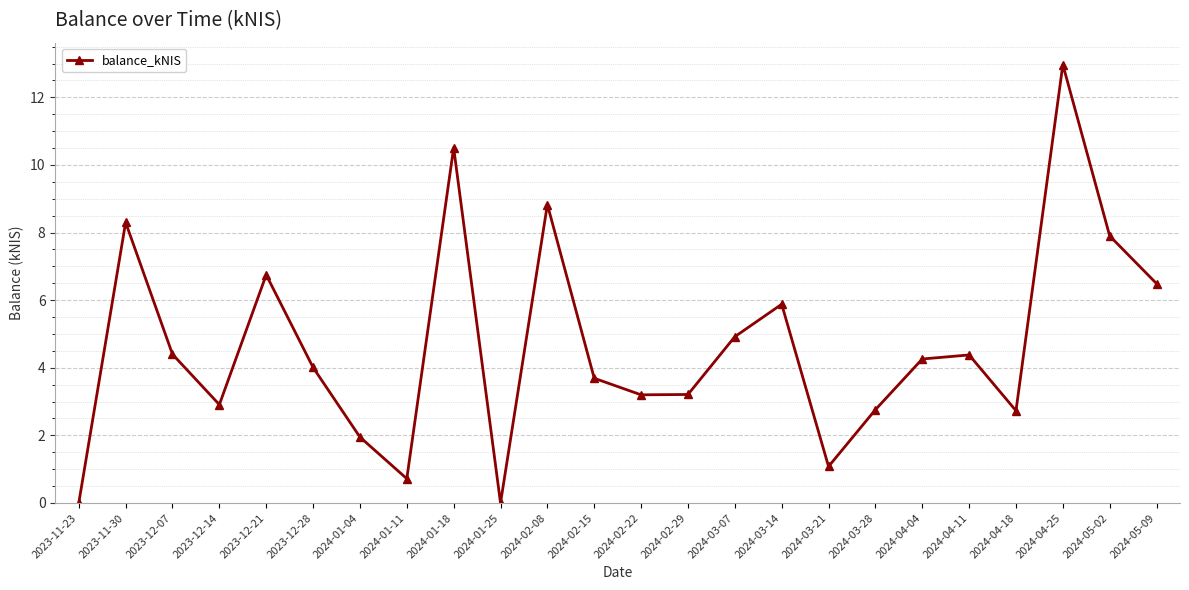

What is the maximum value shown in the chart?

13.0